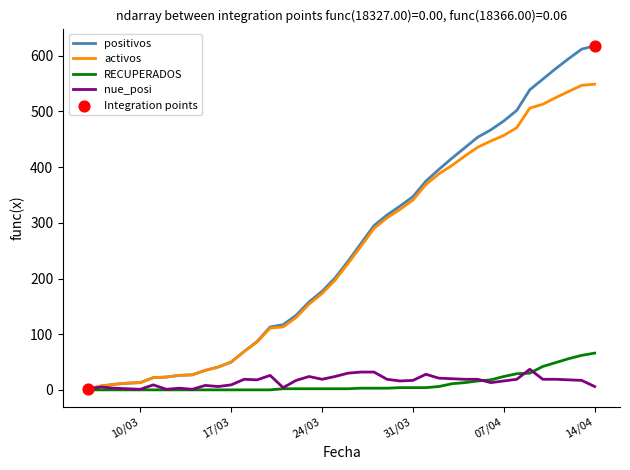

Which series has the largest range (max minus min)?

positivos